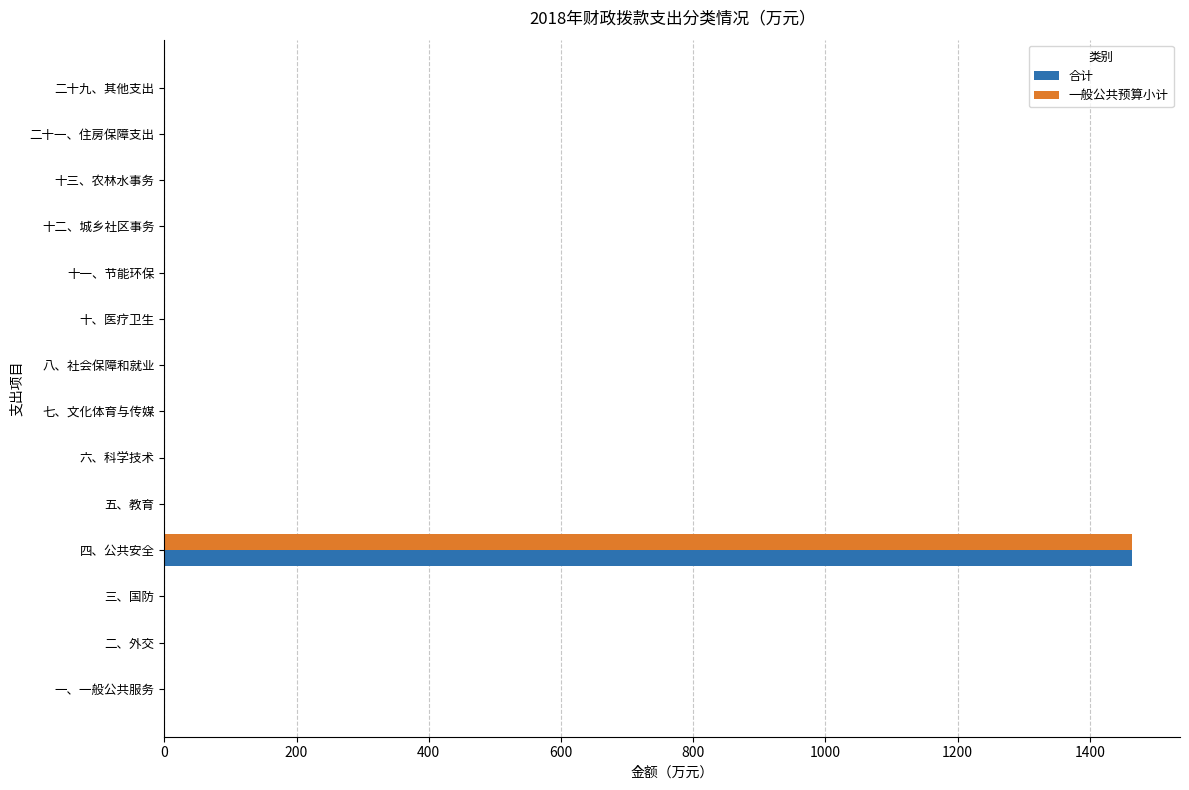

Which category has the highest value across all series?

四、公共安全